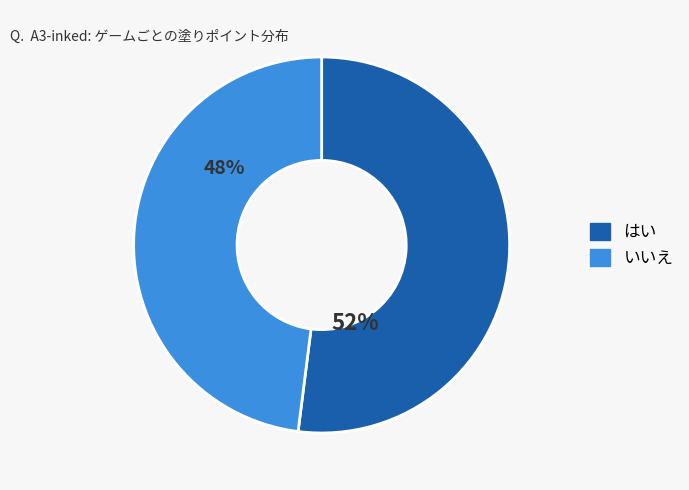

To the nearest percent, what is the difference between the largest and smallest slice percentages?

4%